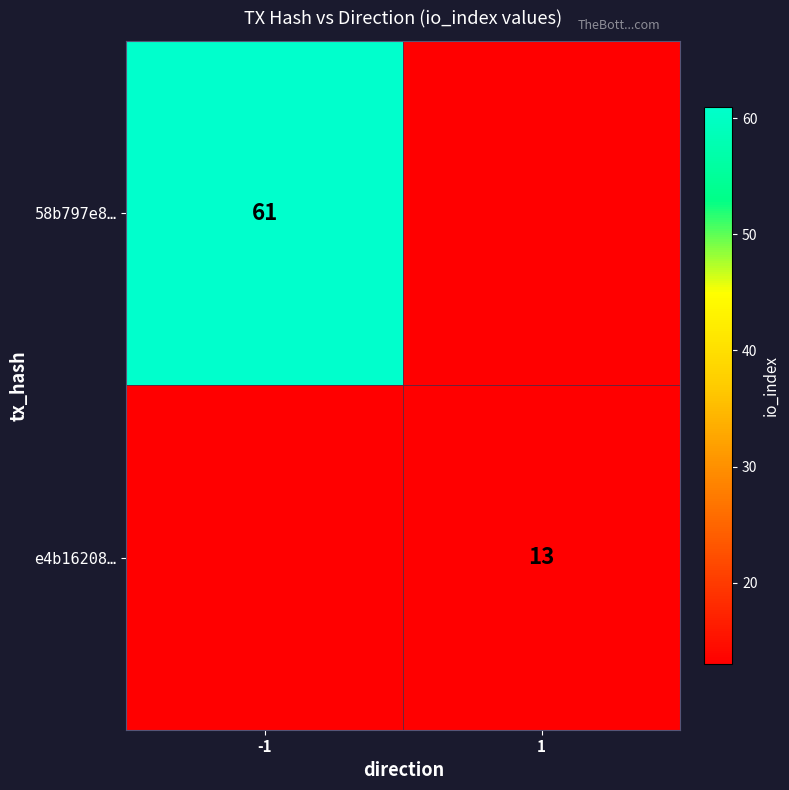

Is it true that e4b16208… equals 13 at 1?

True